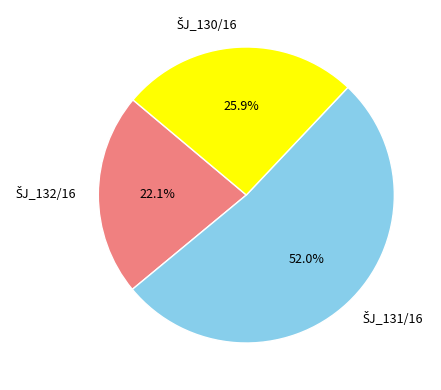

The ŠJ_132/16 slice represents 22% of the pie. True or false?

True